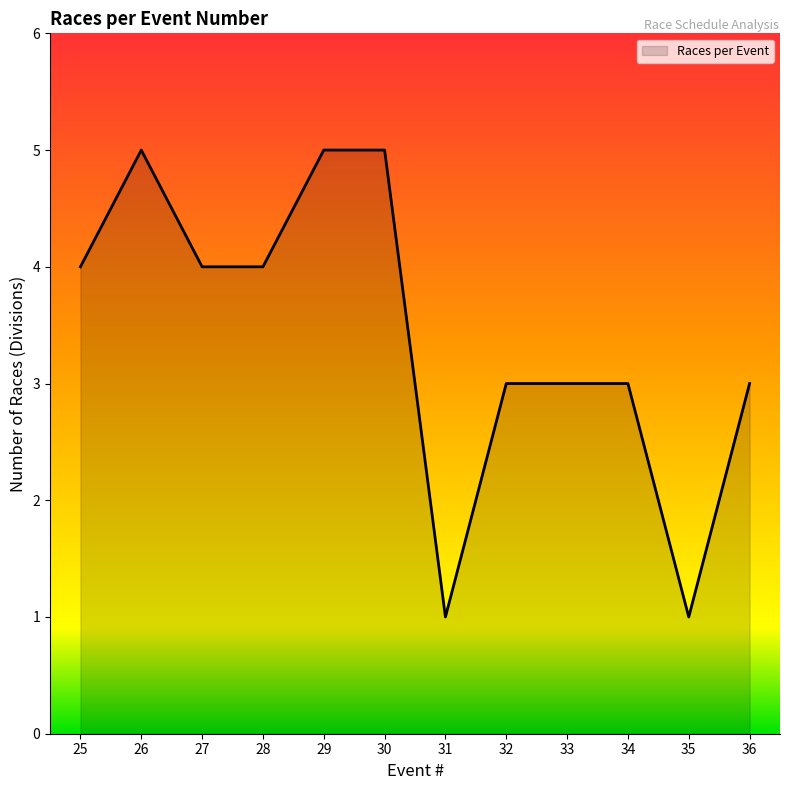

Reading left to right, transcribe all the data shown in this chart.

25=4	26=5	27=4	28=4	29=5	30=5	31=1	32=3	33=3	34=3	35=1	36=3